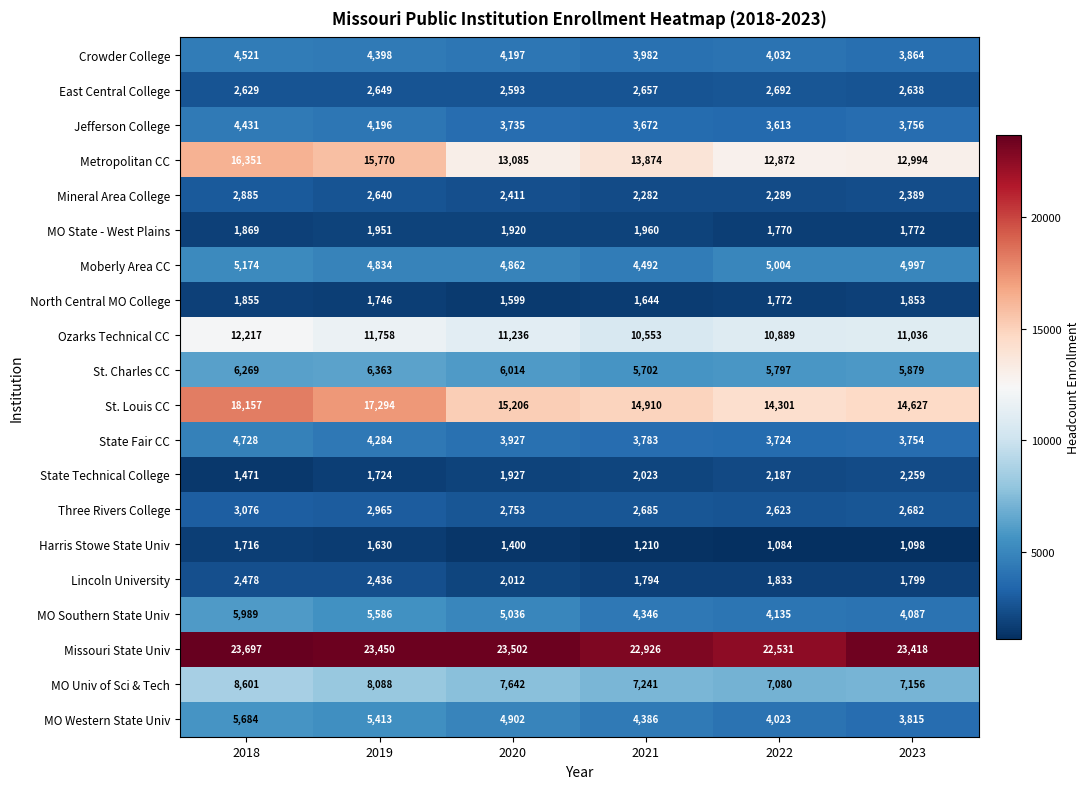

What is the difference between the maximum and second lowest values in the MO Southern State Univ series?

1854